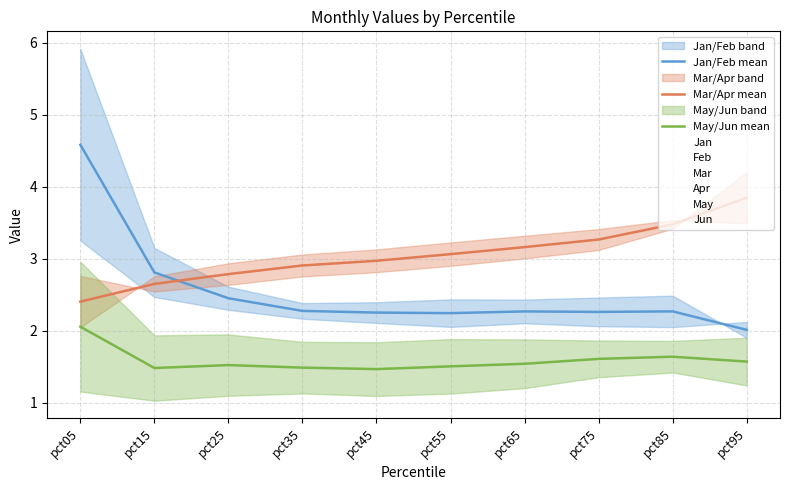

At how many categories does at least one series exceed 3?

9